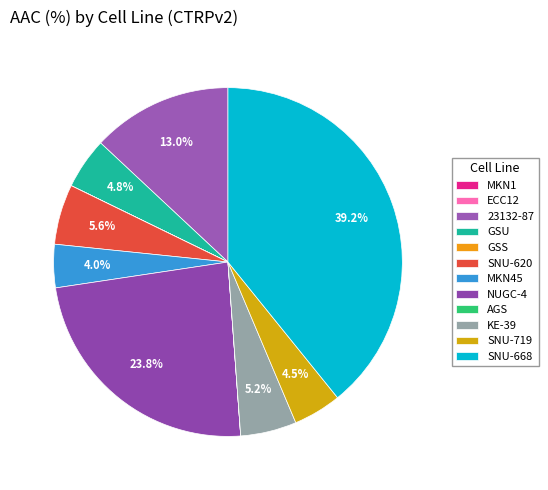

How many slices are in this pie chart?

12